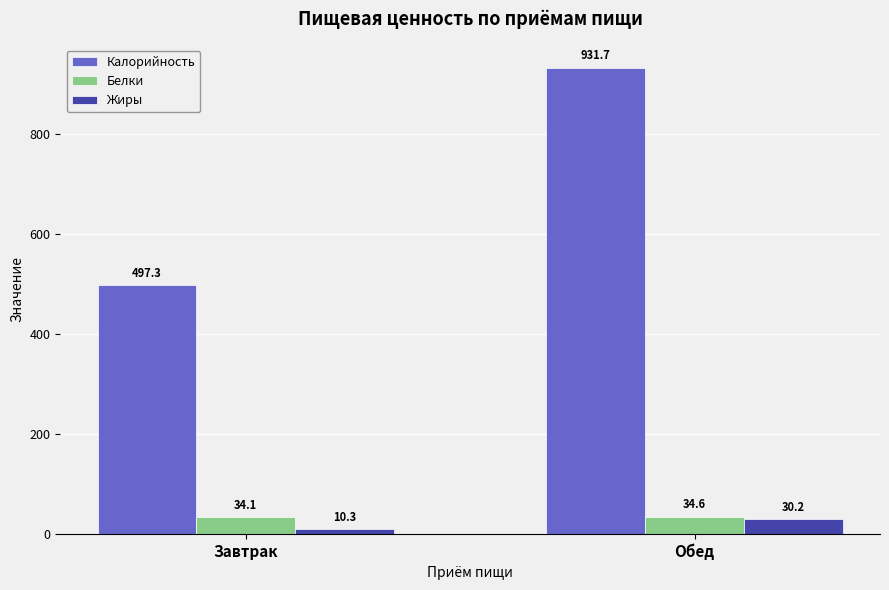

At which label is Белки closest to 34?

Завтрак